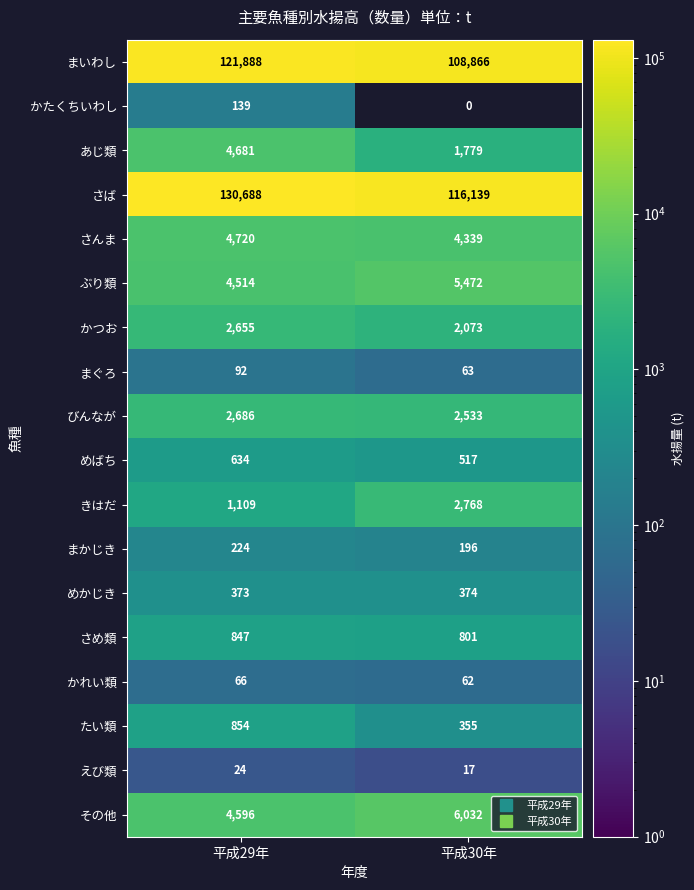

What is the spread (max minus min) of values at 平成29年?

130664.0